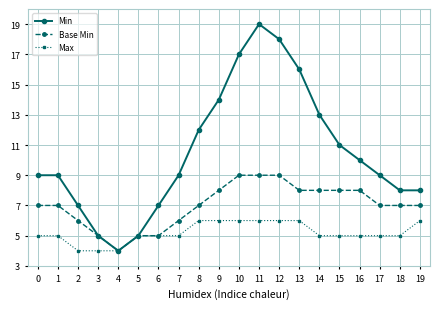

List the series in order of their peak value, lowest first.

Max, Base Min, Min